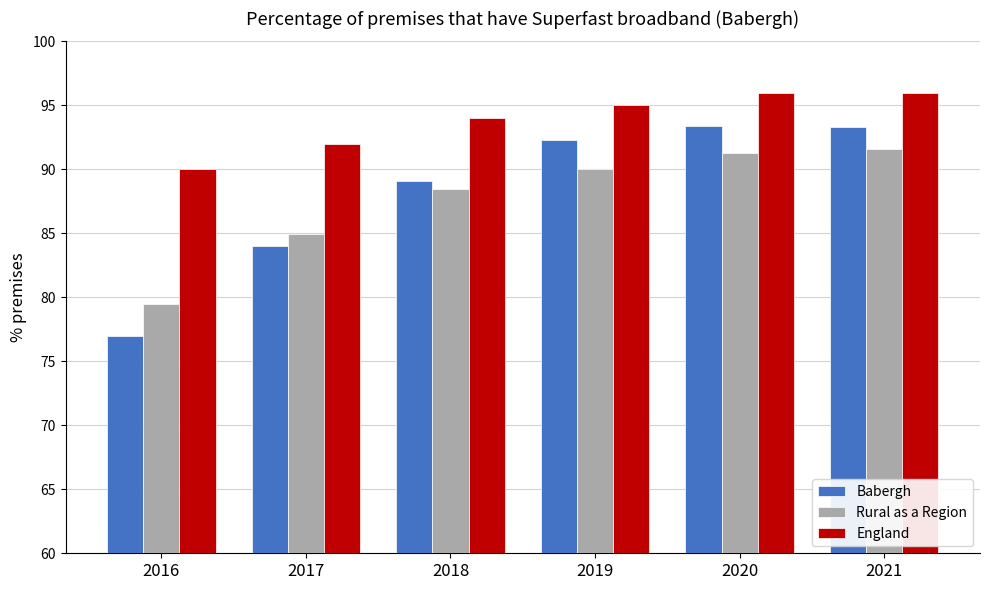

Which series changed the most between 2017 and 2018?

Babergh